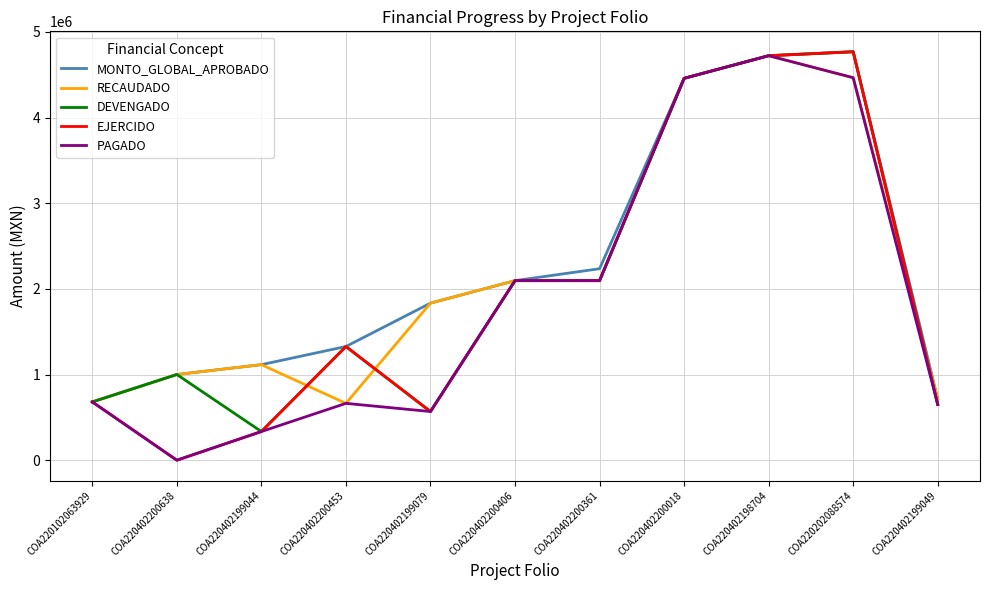

At which category is the sum across all series the highest?

COA220402198704